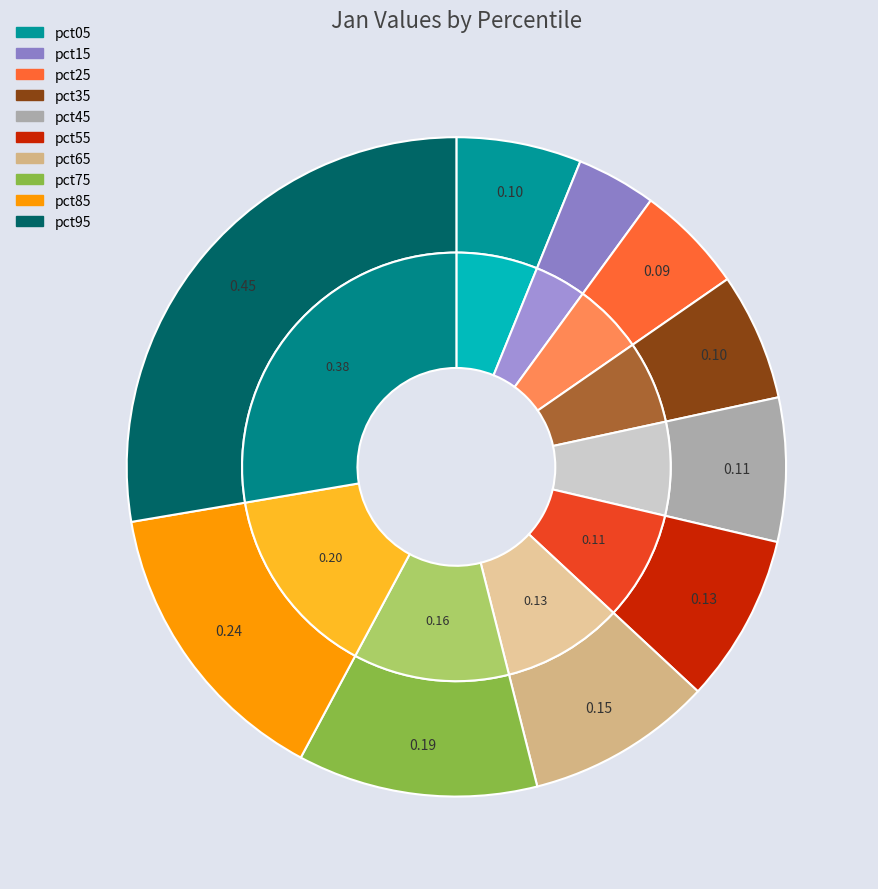

Does any single category account for the majority?

No